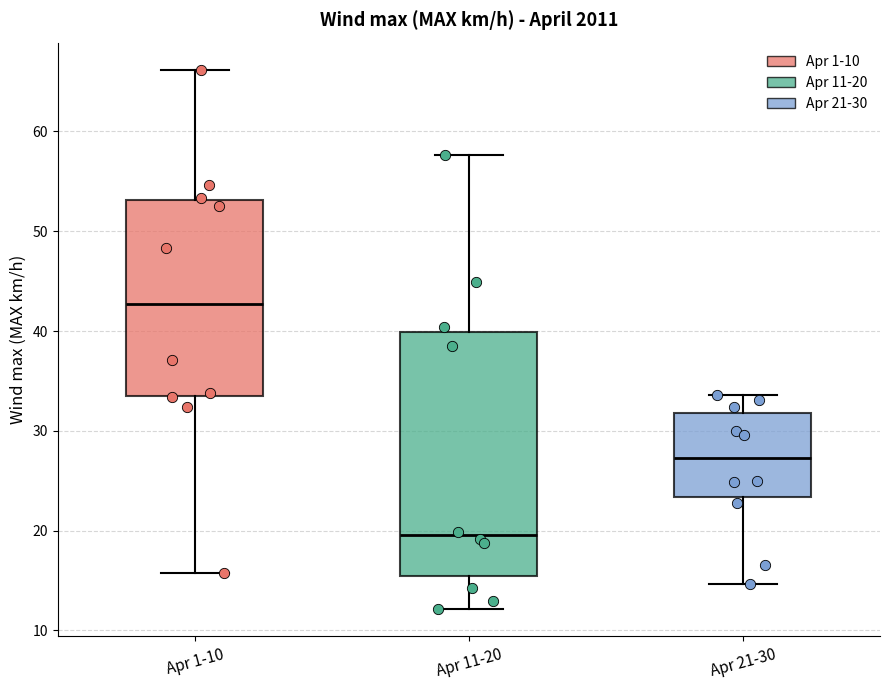

Which box's median line is the highest?

Apr 1-10